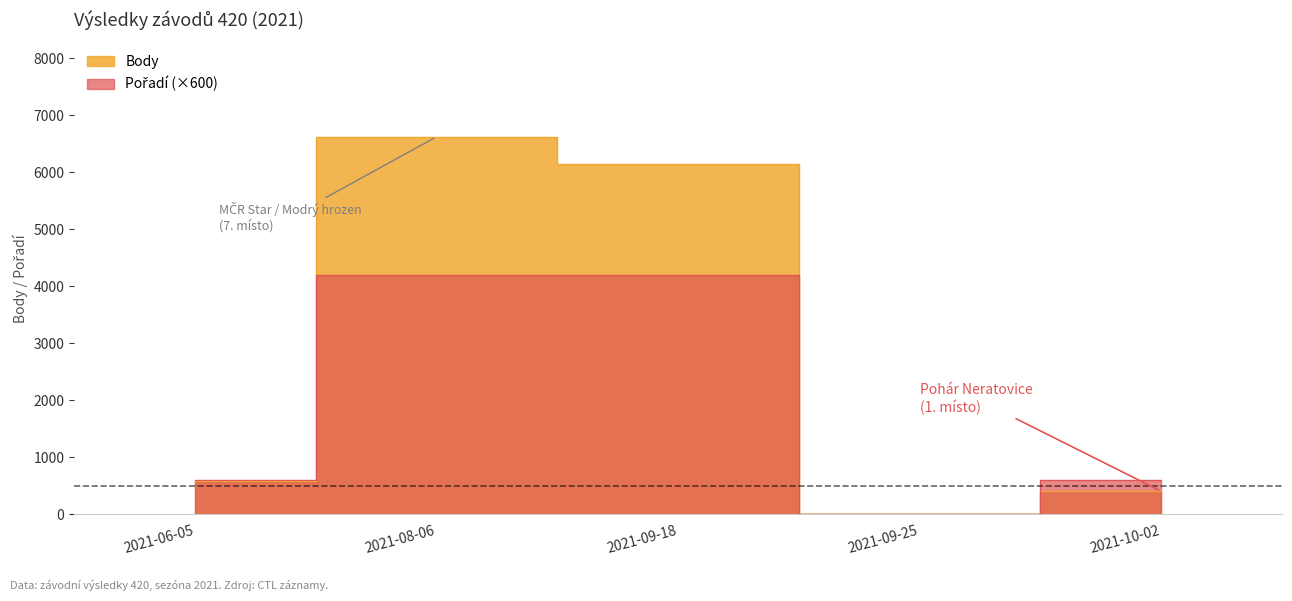

Which category has the highest value across all series?

2021-08-06